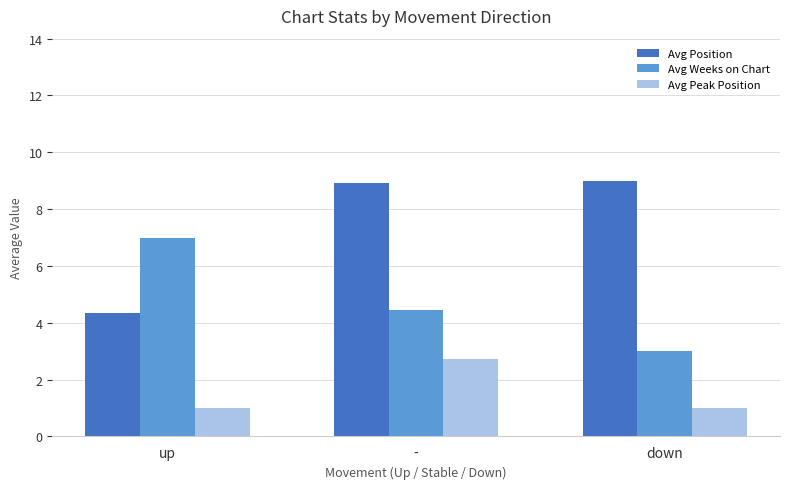

What is the highest value of the Avg Weeks on Chart series?

7.0